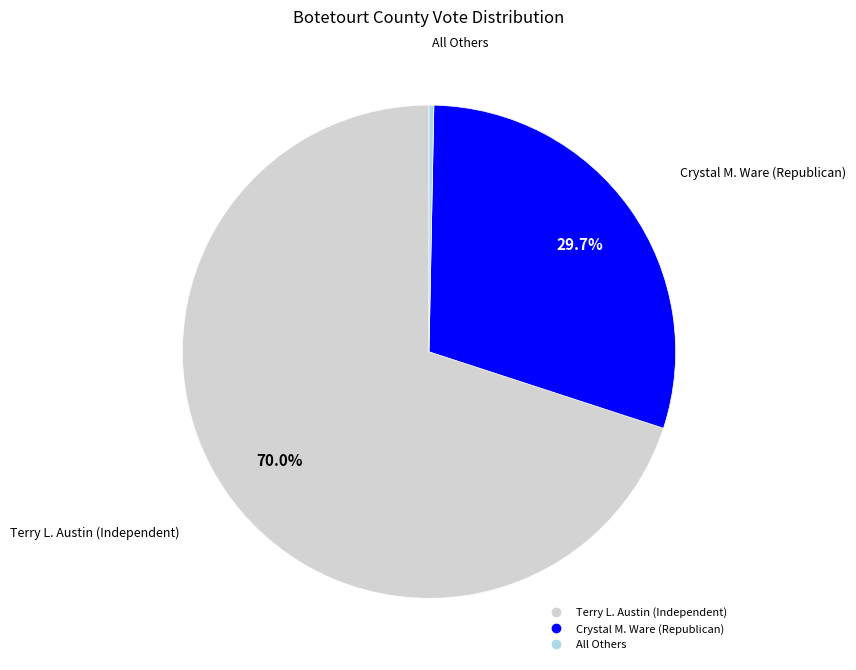

How many slices are in this pie chart?

3